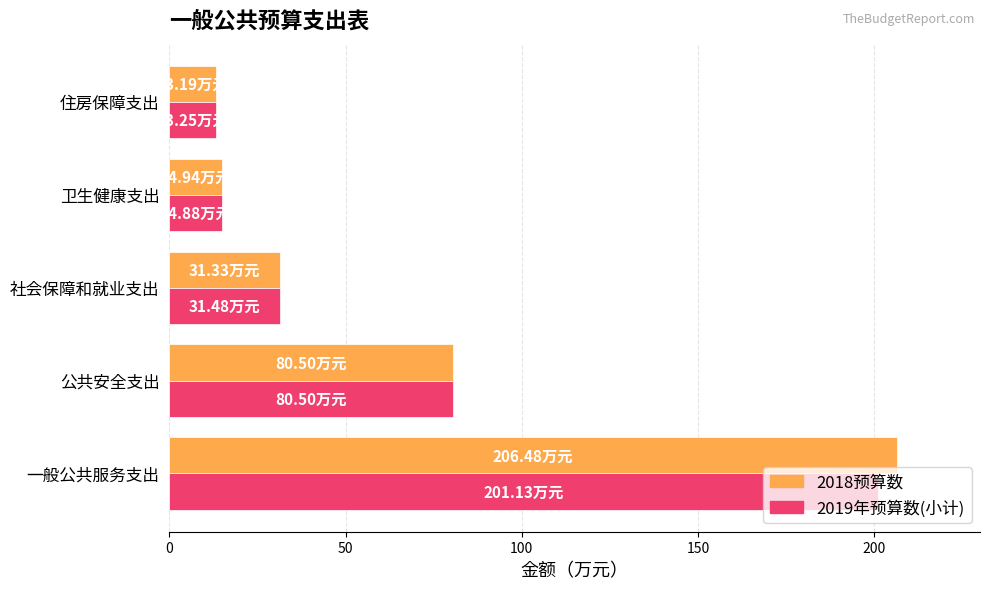

At which category is the sum across all series the highest?

一般公共服务支出